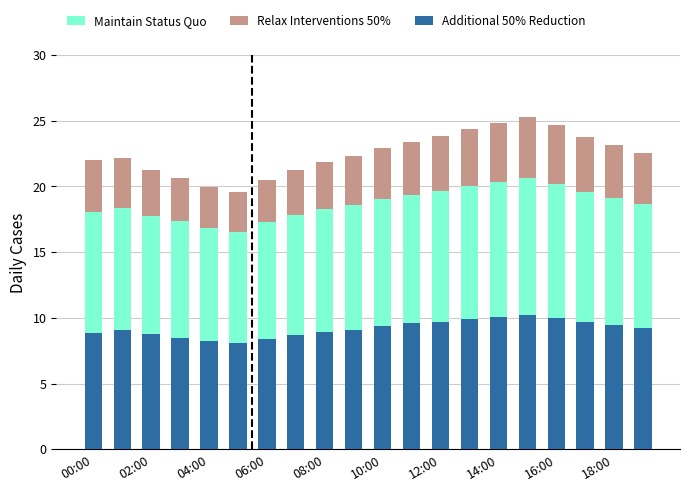

How many distinct data groups are displayed?

3